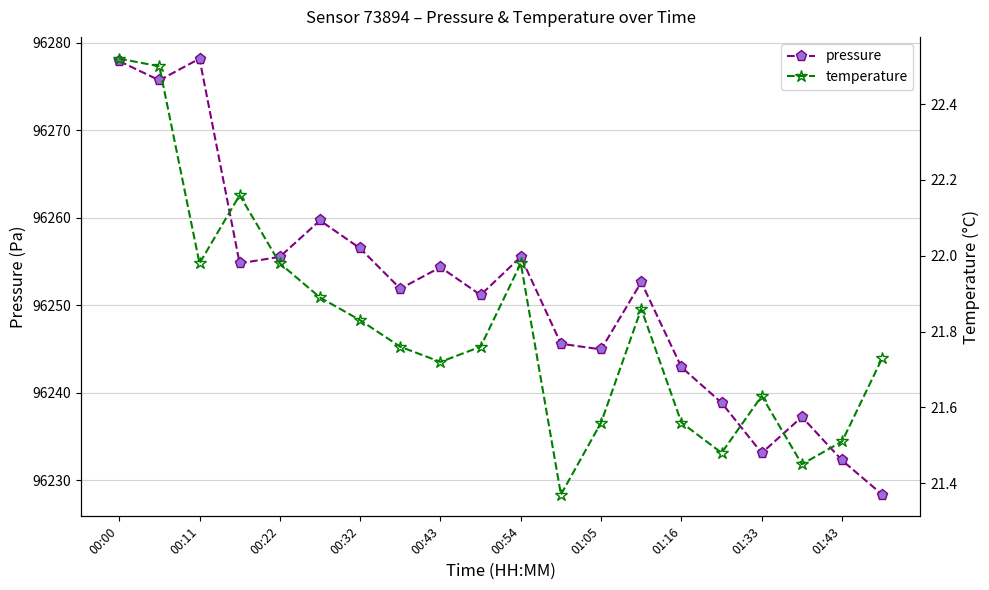

True or false: pressure and temperature cross at least once.

False